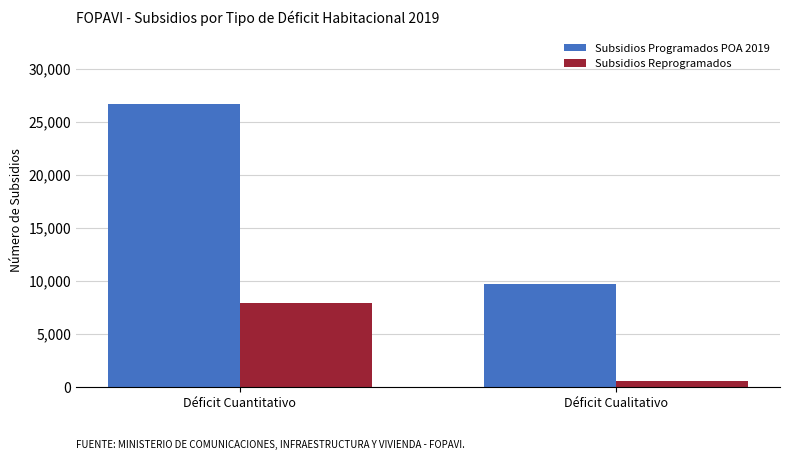

What is the spread (max minus min) of values at Déficit Cuantitativo?

18802